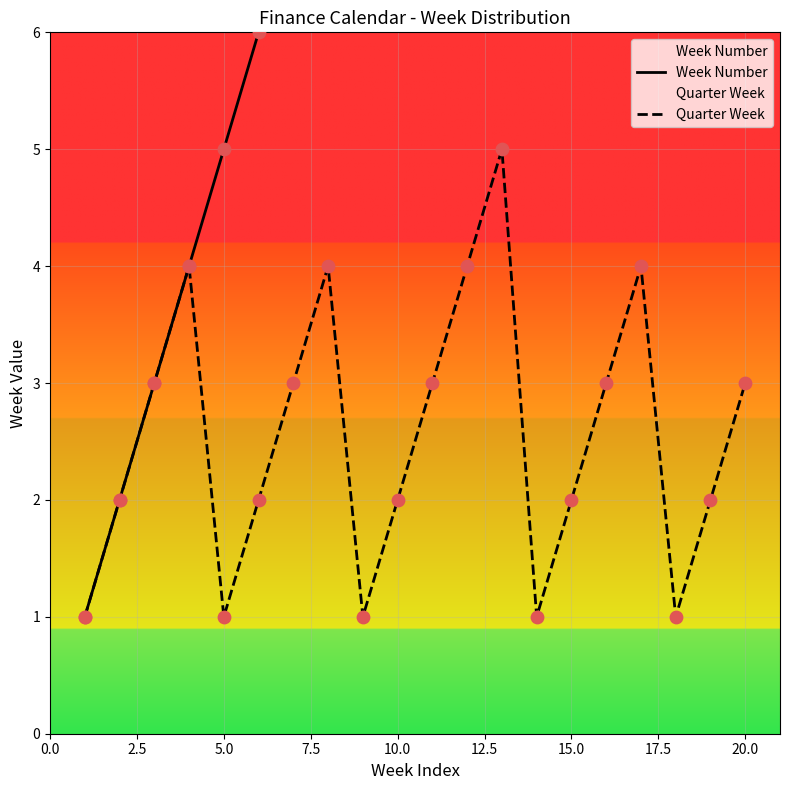

What is the maximum value for Quarter Week?

5